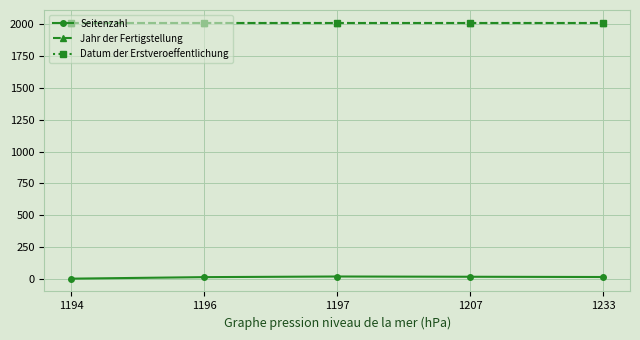

Reading left to right, extract all data points from this chart.

Seitenzahl: 1	13	18	16	14
Jahr der Fertigstellung: 2013	2013	2013	2013	2013
Datum der Erstveroeffentlichung: 2013	2013	2013	2013	2013